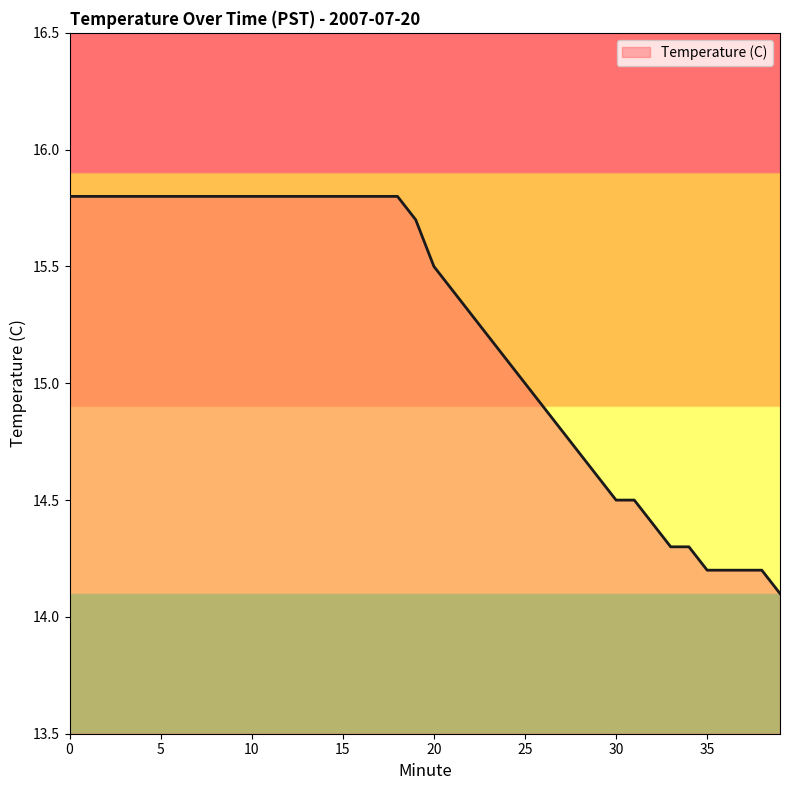

What is the smallest value displayed?

14.1